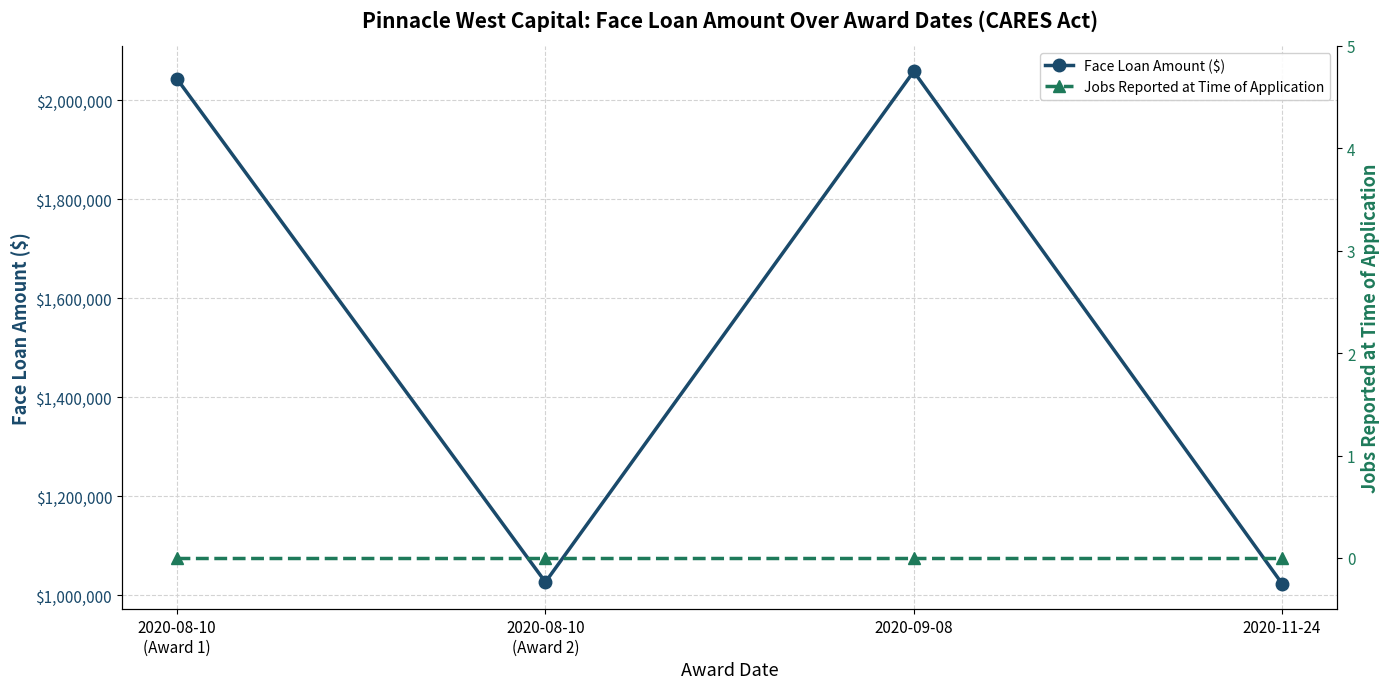

What position from the left is 2020-11-24?

4